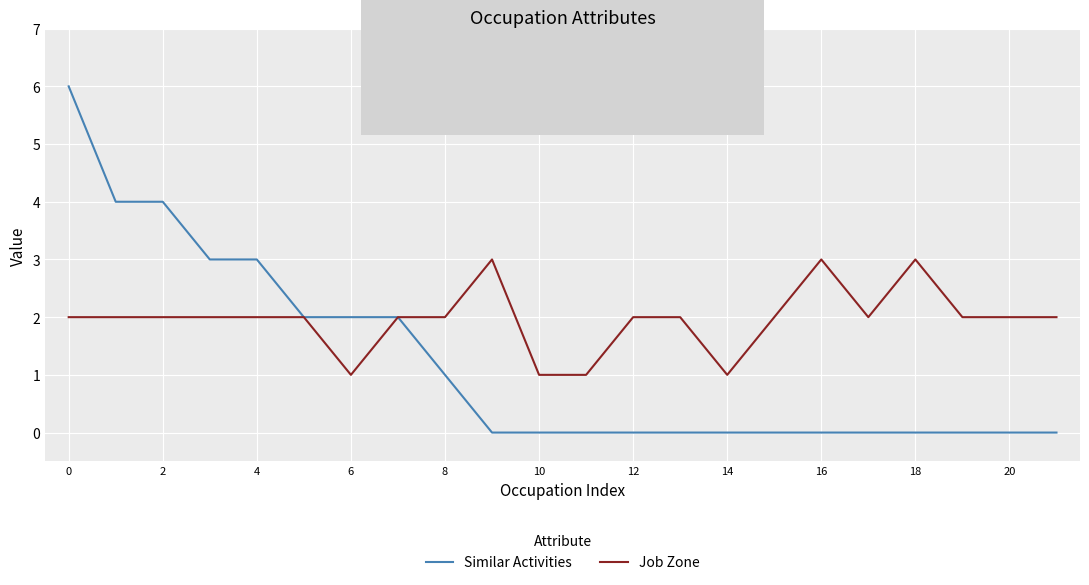

What is the highest value of the Job Zone series?

3